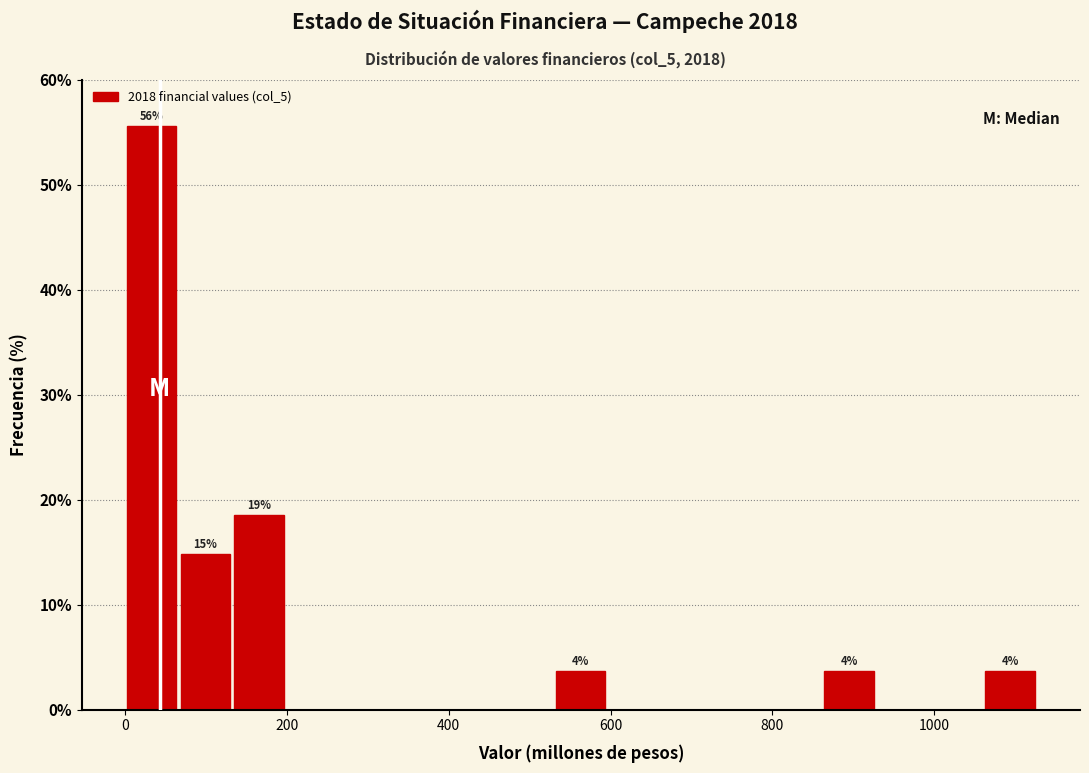

Read against the x-axis, roughly where is the centre of the tallest bar?

40